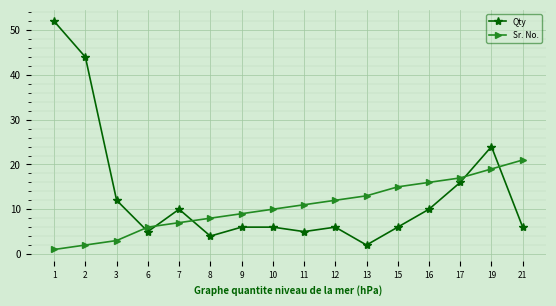

True or false: Sr. No. has more than 0 interior local peaks.

False